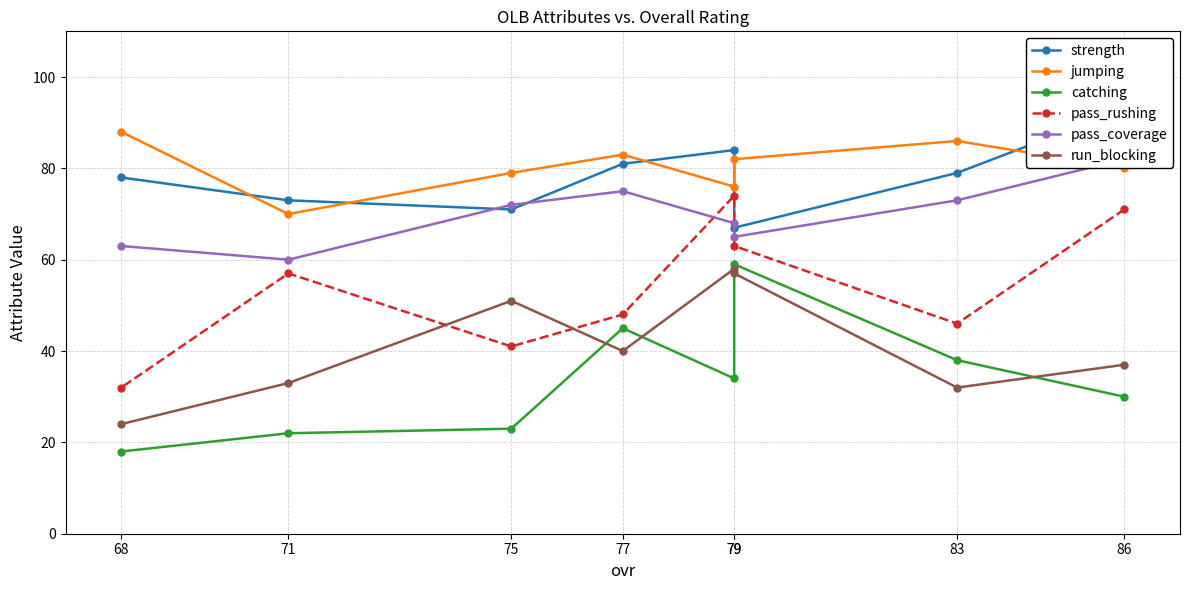

What are all the series names shown in the legend?

strength, jumping, catching, pass_rushing, pass_coverage, run_blocking